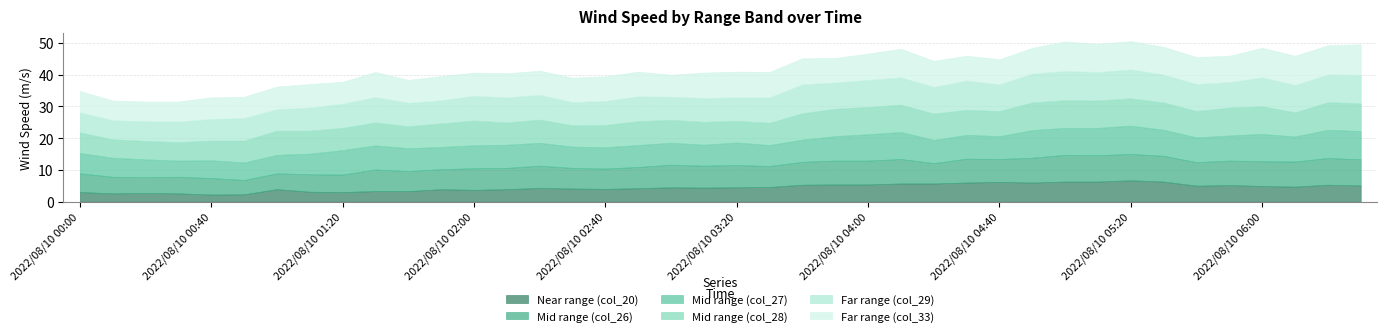

What is the difference between the col_27 values at 2022/08/10 00:20 and 2022/08/10 00:10?

0.4